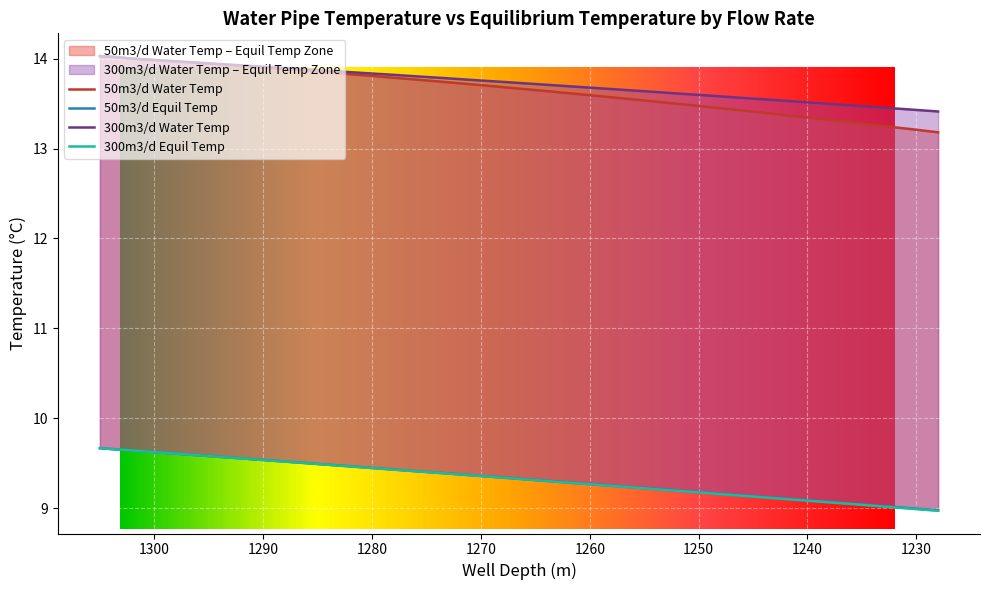

How many lines are shown in the chart?

4